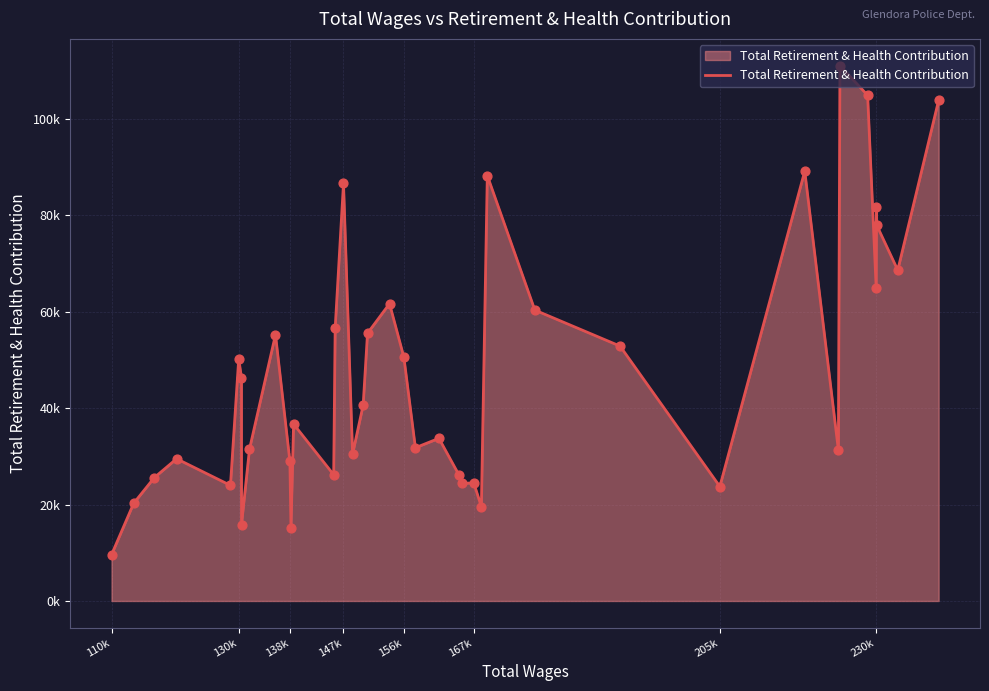

Is this an area chart (filled region under the line)?

Yes